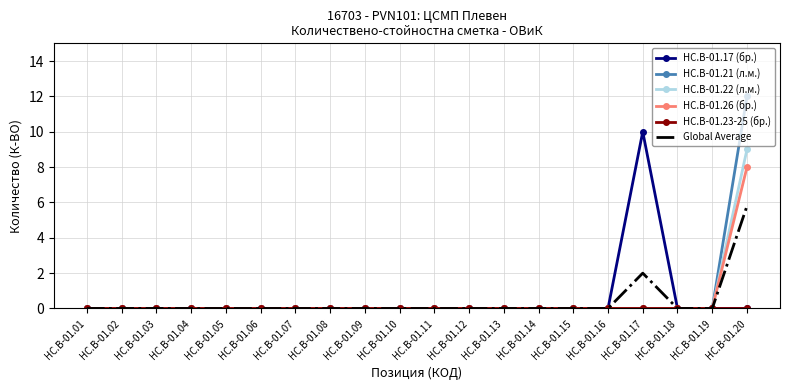

At which category is the sum across all series the highest?

HC.B-01.20